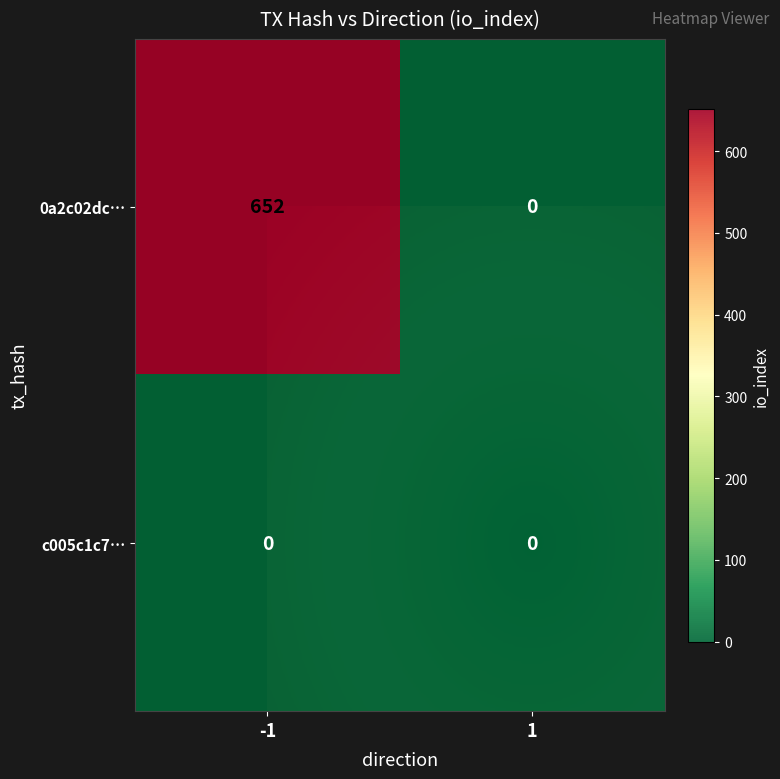

List the labels in order of 0a2c02dc06261fdbbb8a8188909713cfb5a8e57 value, largest first.

-1, 1